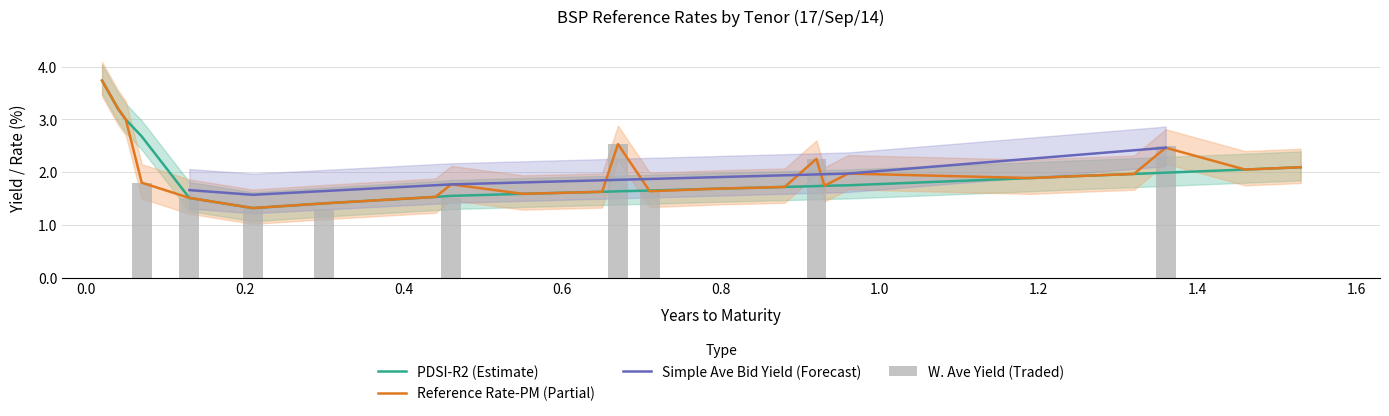

The value of Reference Rate-PM at 5M is 0.8. True or false?

False